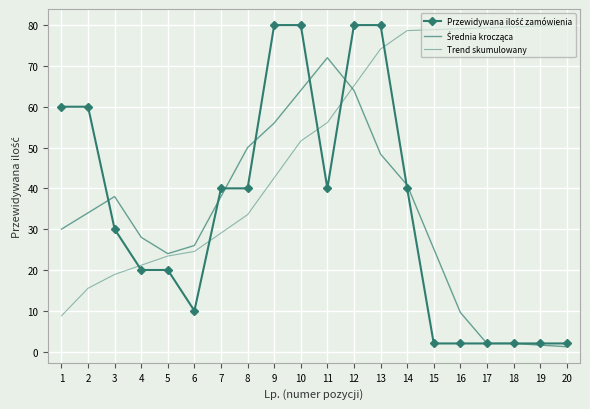

True or false: Średnia krocząca and Przewidywana ilość zamówienia intersect in this chart.

True